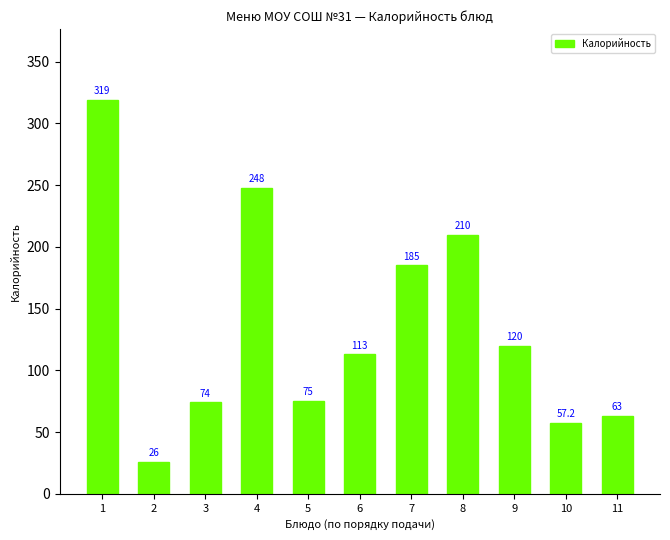

The value at 1 is 319.0. True or false?

True